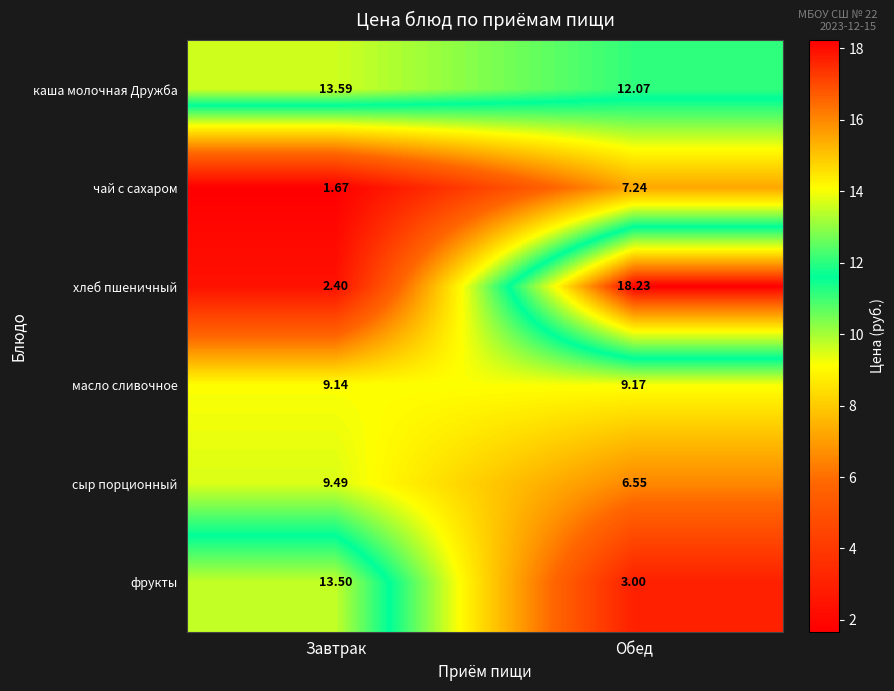

At which label is сыр порционный closest to 8?

Обед